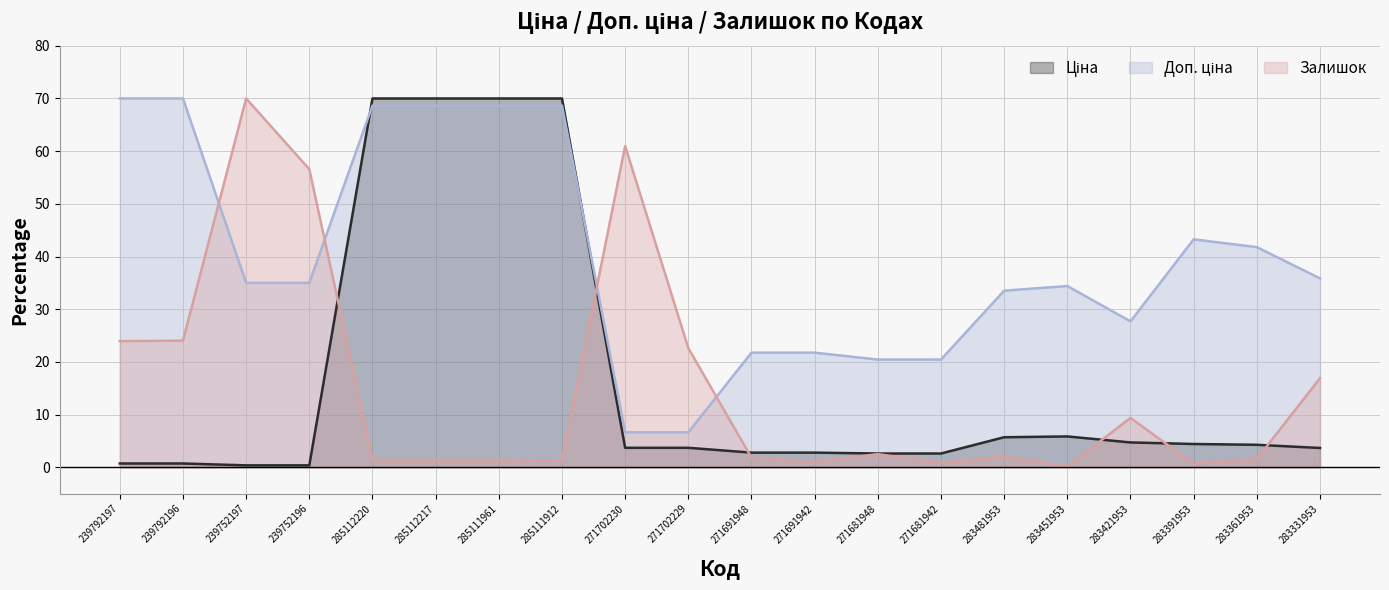

The value of Ціна at 271681942 is 3.8. True or false?

False